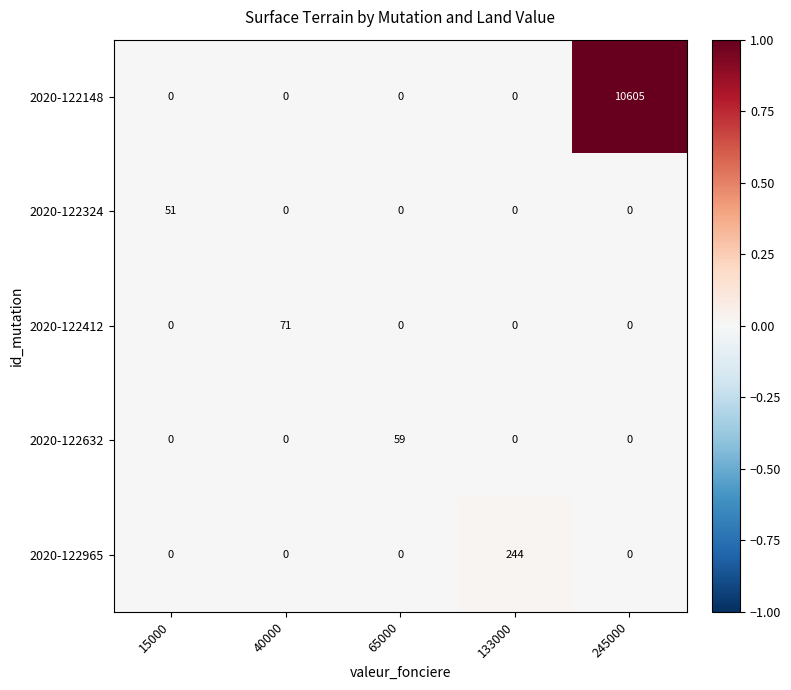

Which series changed the most between 40000 and 65000?

2020-122412